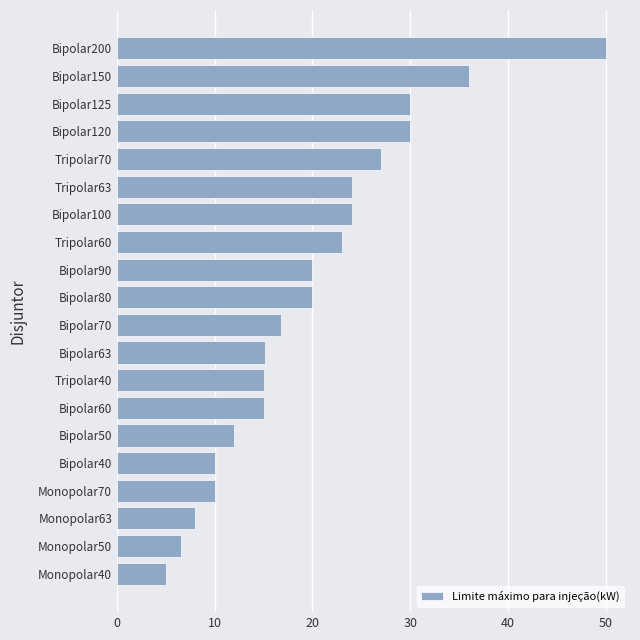

How many bars are there in total?

20